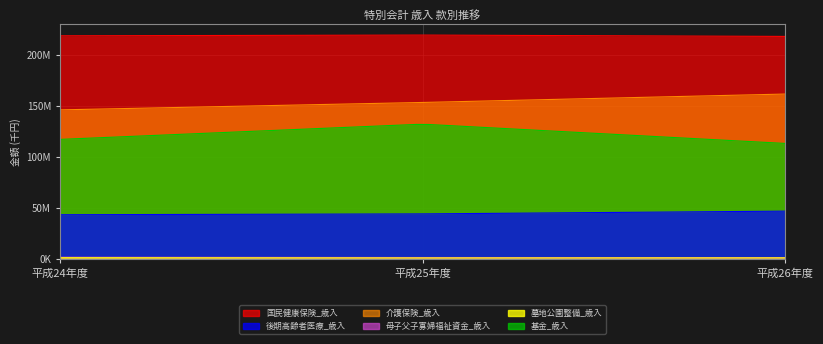

The 介護保険_歳入 series shows 39053479 at 平成26年度. True or false?

False